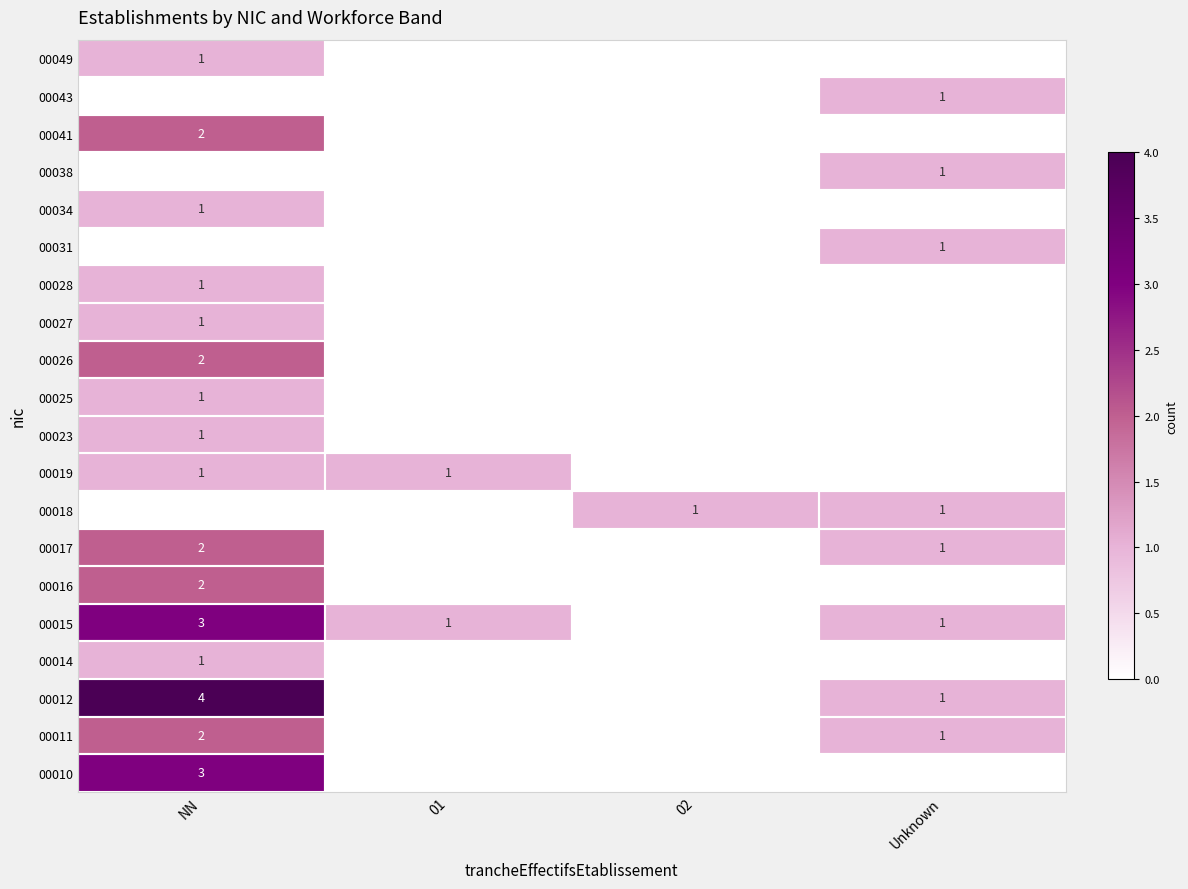

Is it true that 00010 equals 0 at 02?

True